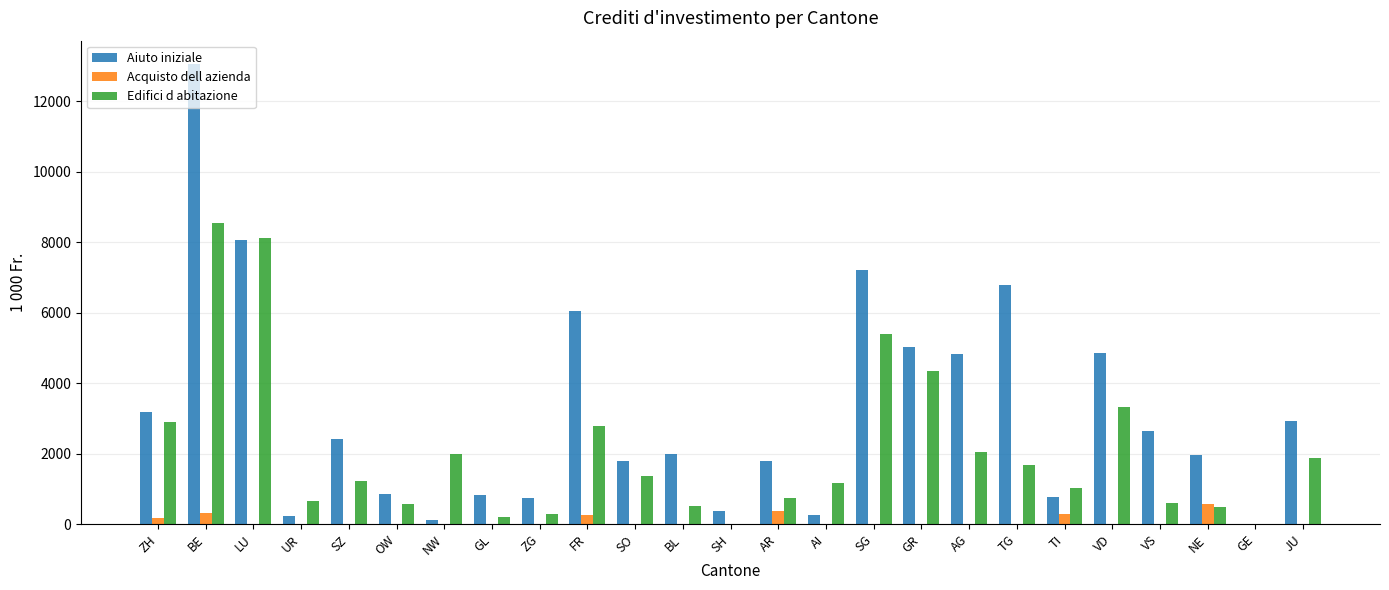

Are the bars horizontal?

No